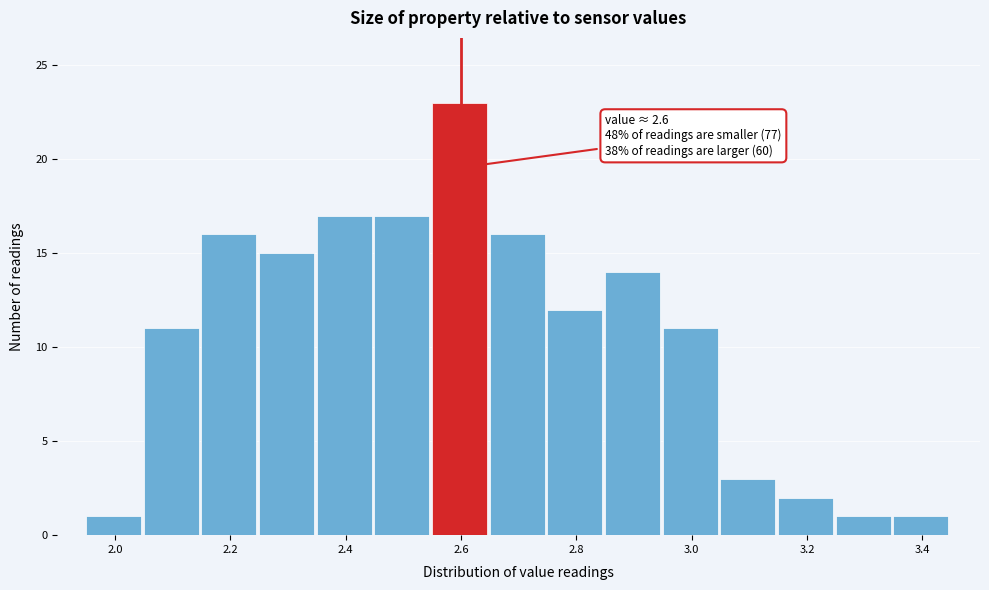

Over which range of the x-axis is the bar tallest?

2.55 to 2.65